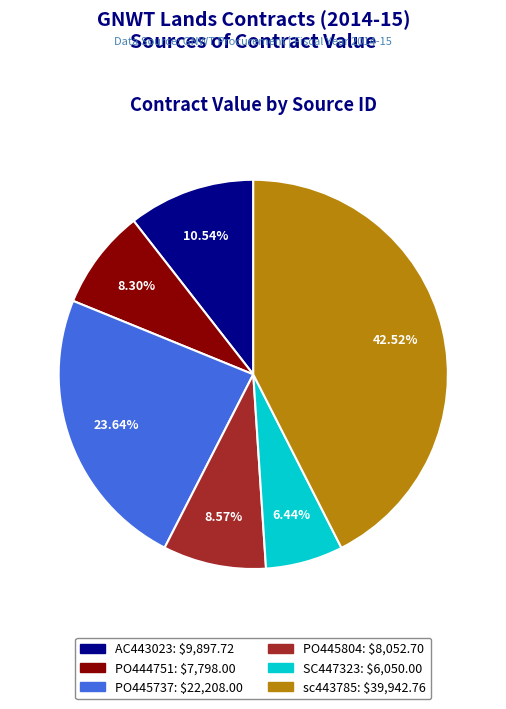

What percentage is the sc443785 slice, to the nearest percent?

43%